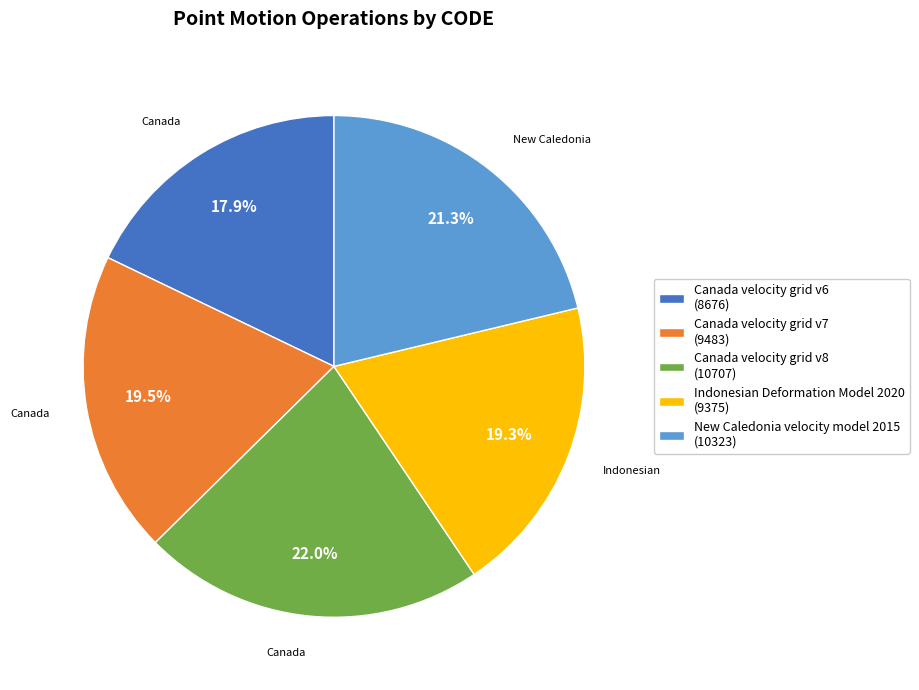

True or false: Indonesian Deformation Model 2020 accounts for 4% of the total.

False